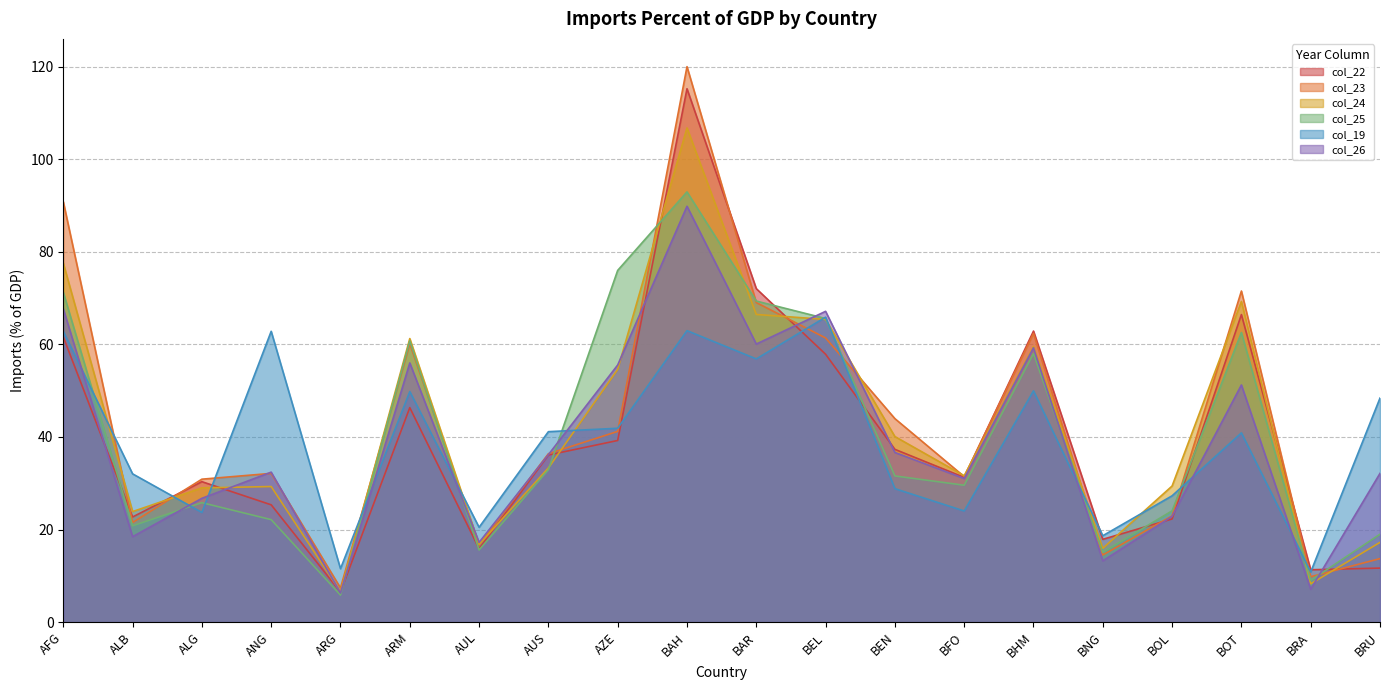

List the series in order of their peak value, lowest first.

col_19, col_26, col_25, col_24, col_22, col_23